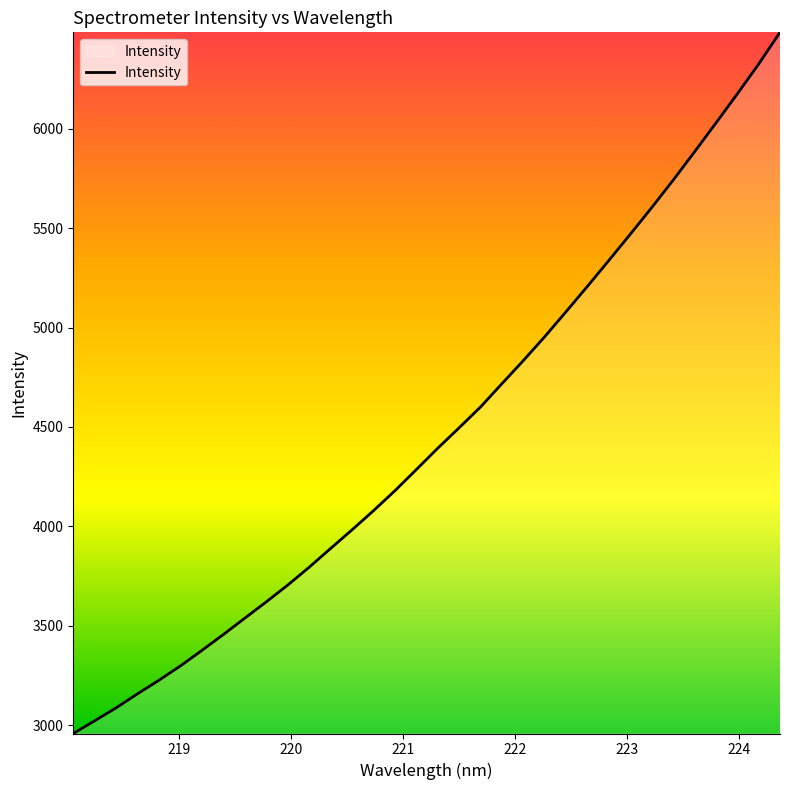

What is the maximum value shown in the chart?

6485.1